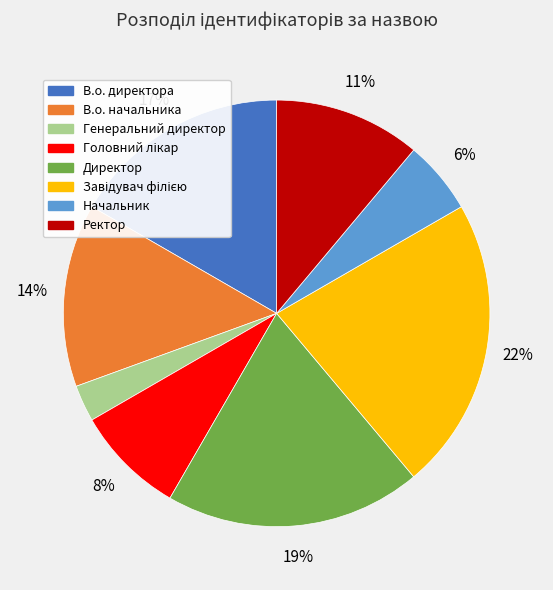

To the nearest percent, what percentage of the pie is В.о. директора?

17%